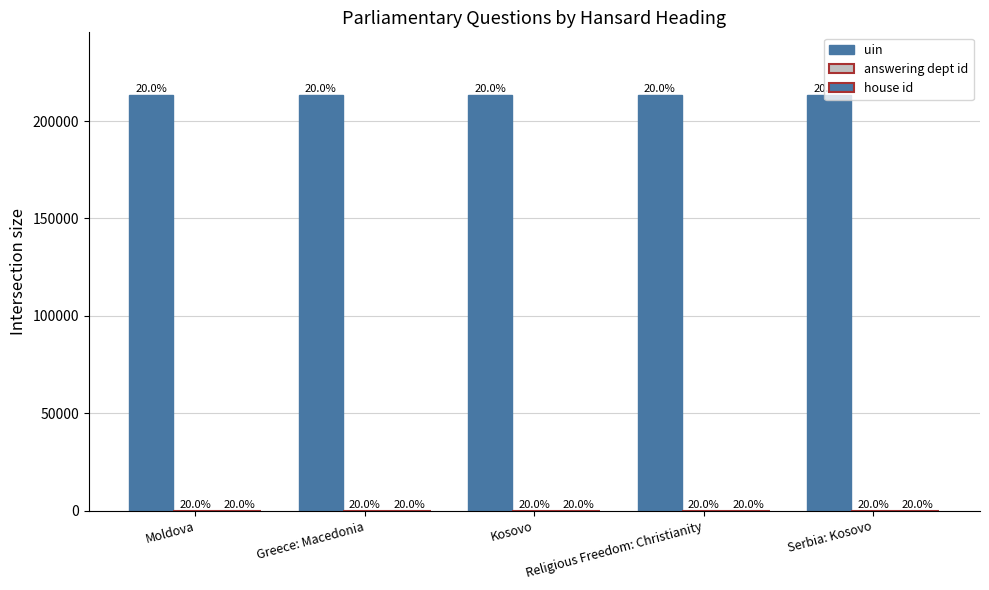

How many groups of bars are there?

5